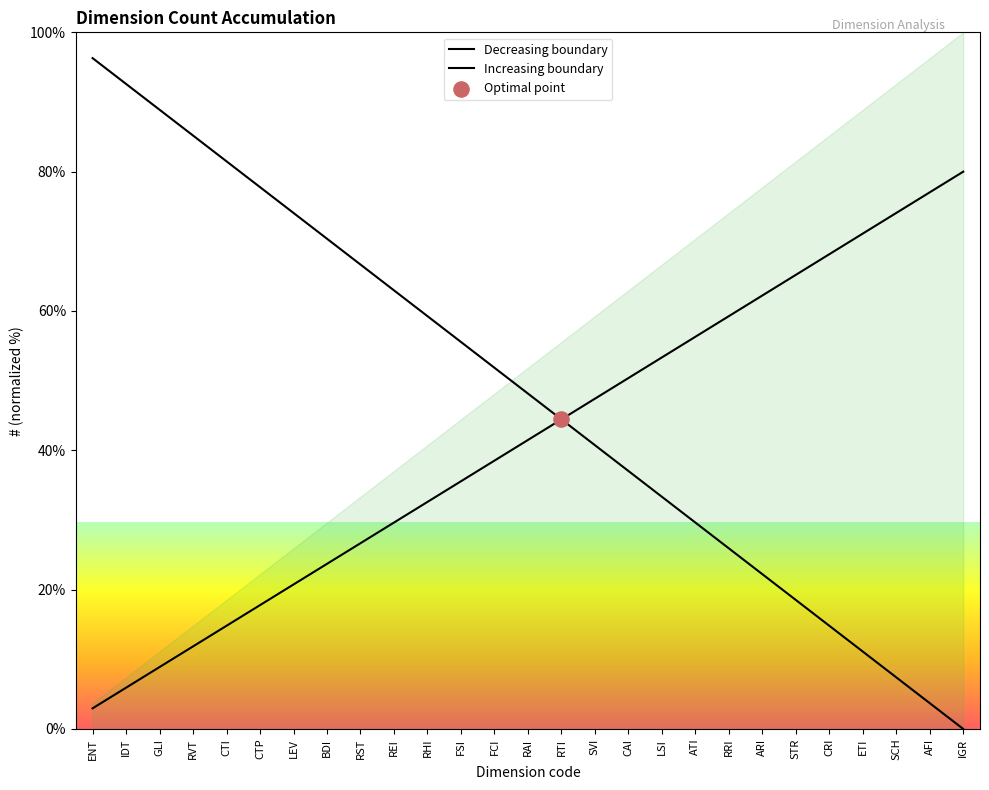

What is the total value across all series at IDT?

98.5